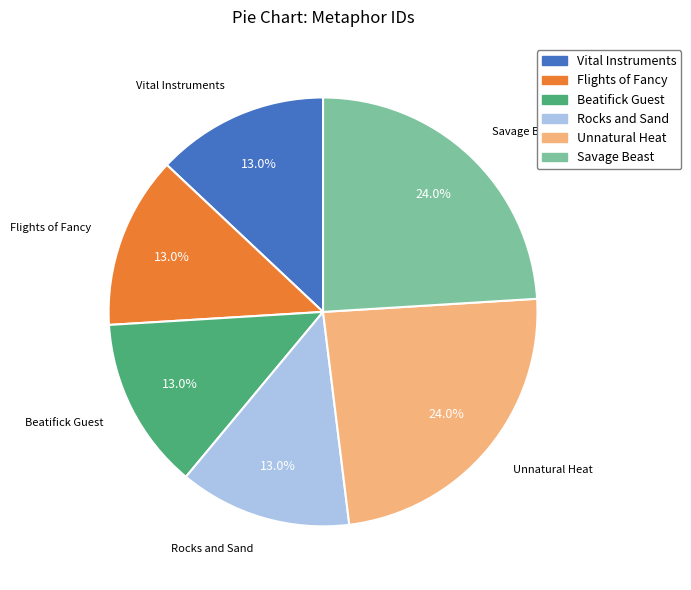

What percentage is NOT represented by Flights of Fancy?

87.0%